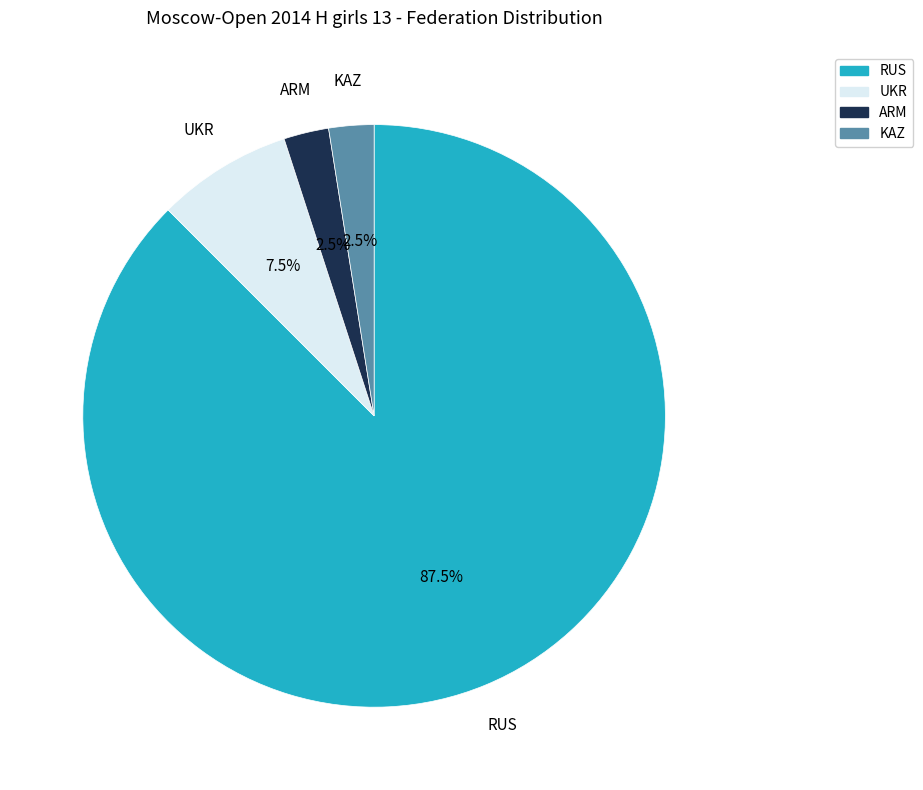

True or false: UKR accounts for 21% of the total.

False